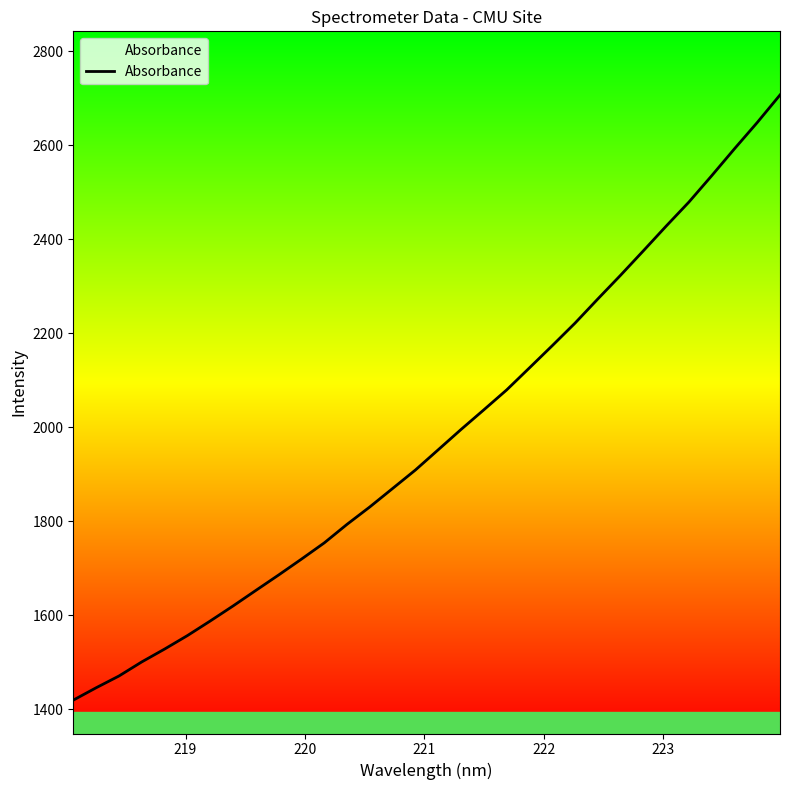

What is the minimum value shown in the chart?

1419.9